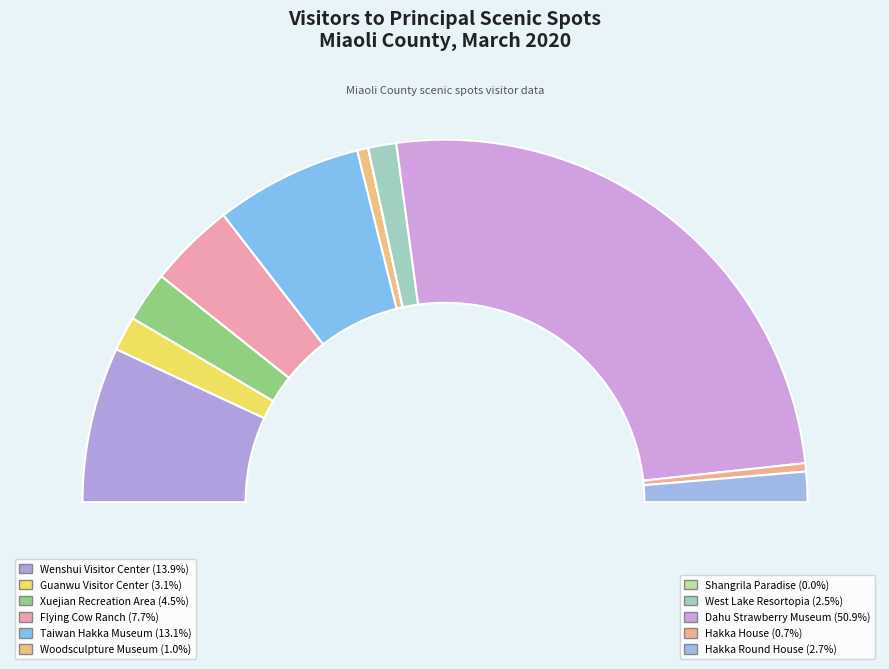

To the nearest percent, what is the difference between the West Lake Resortopia and Wenshui Visitor Center slice percentages?

11%